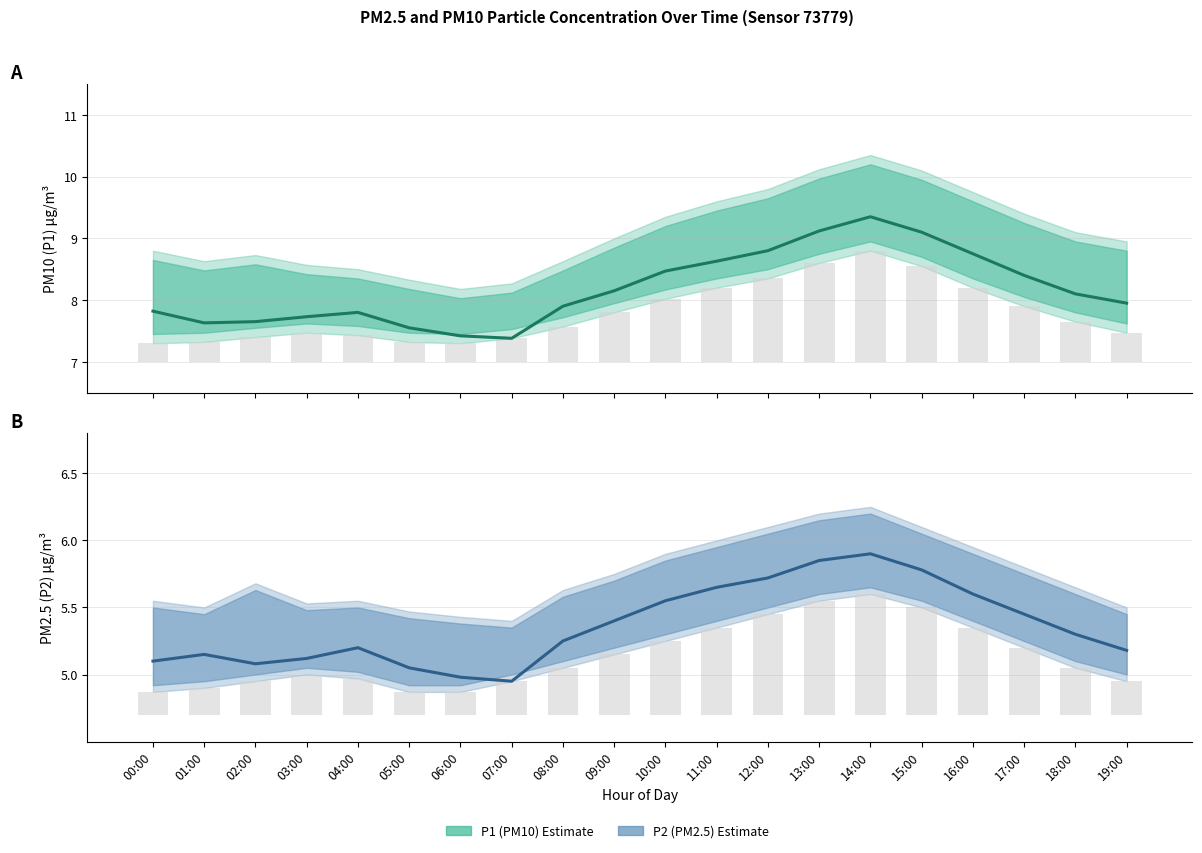

What is the difference between the highest and lowest values at 15:00?

3.3